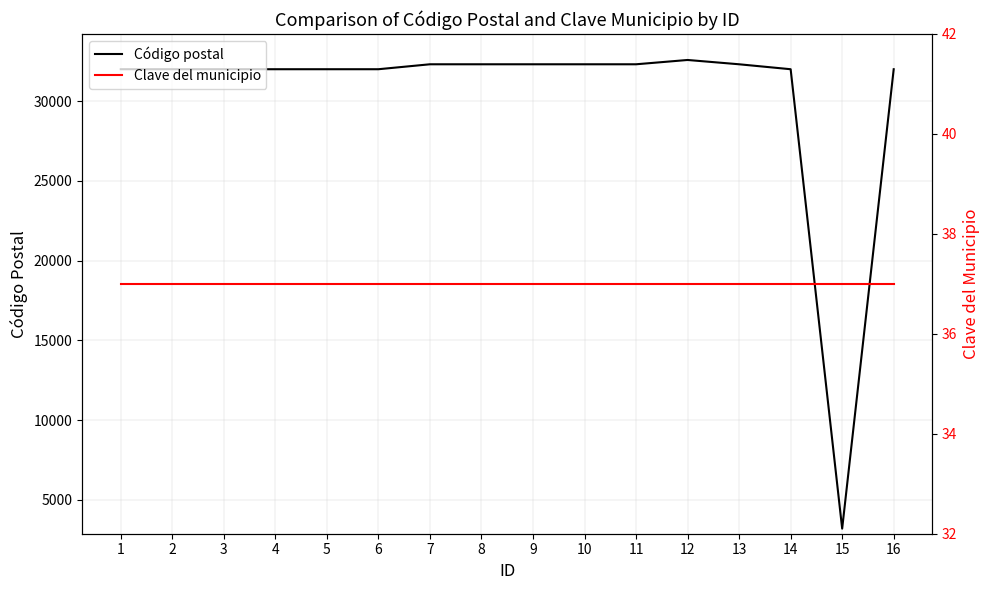

Is this an area chart (filled region under the line)?

No